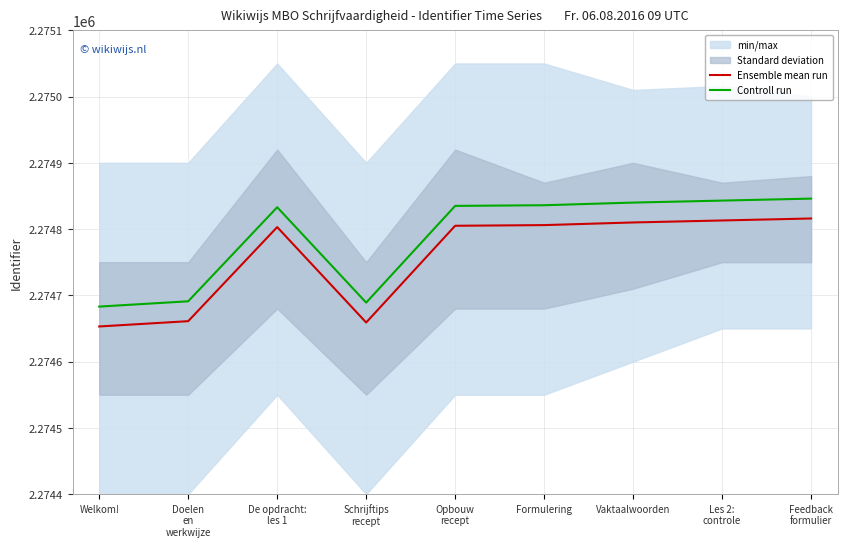

The value of Ensemble mean run at De opdracht:
les 1 is 2274803. True or false?

True